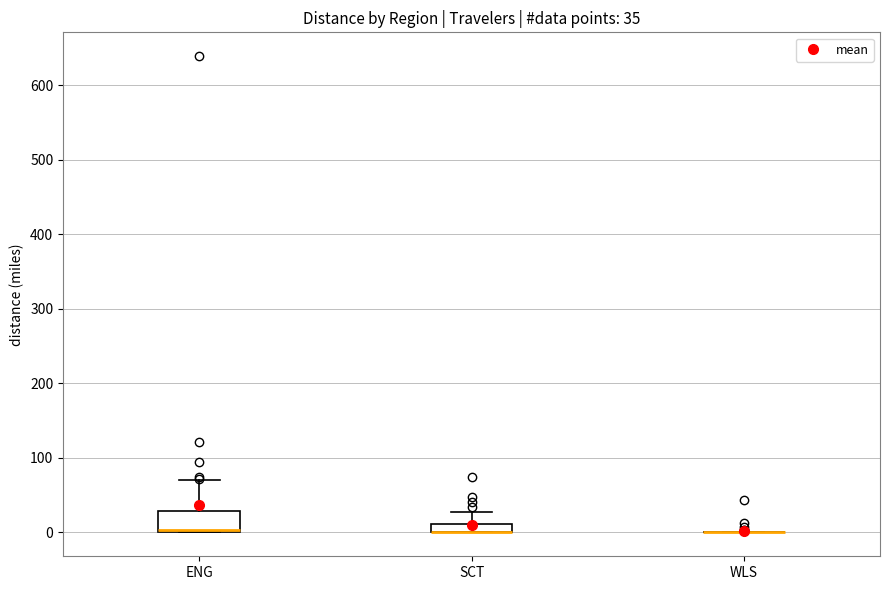

Which box is the tallest, from its lower edge to its upper edge?

ENG